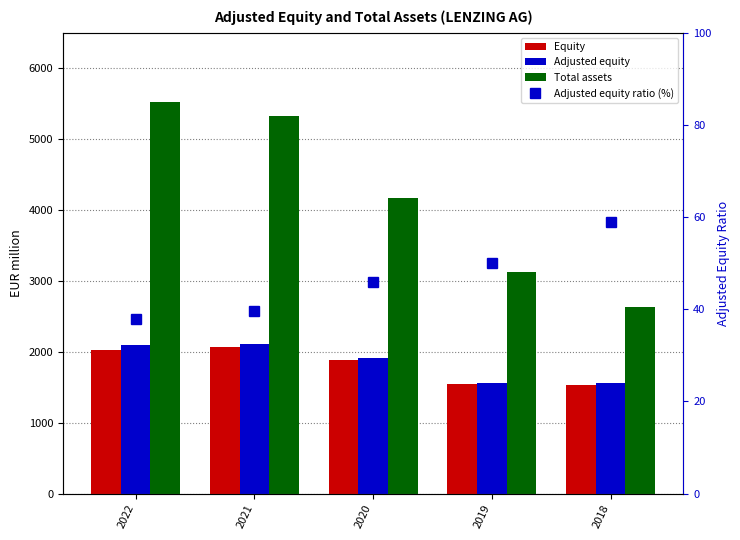

What is the difference between the second highest and minimum values in the Total assets series?

2691.9